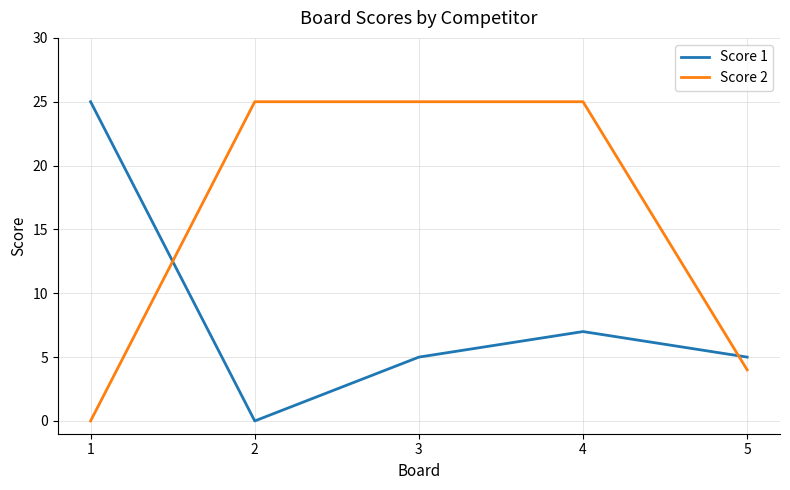

What is the difference between the highest and lowest values at 2?

25